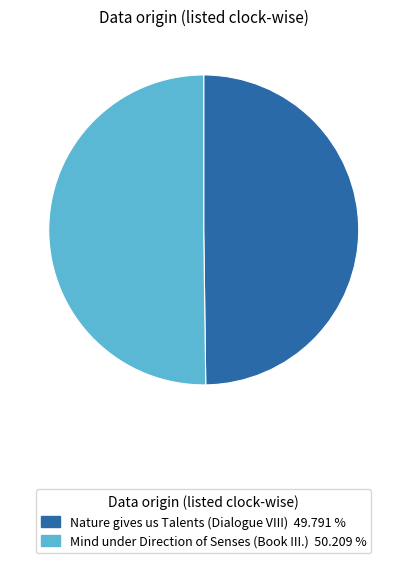

Approximately how many times larger is the value at Nature gives us Talents (Dialogue VIII) compared to Mind under Direction of Senses (Book III.)?

1.0